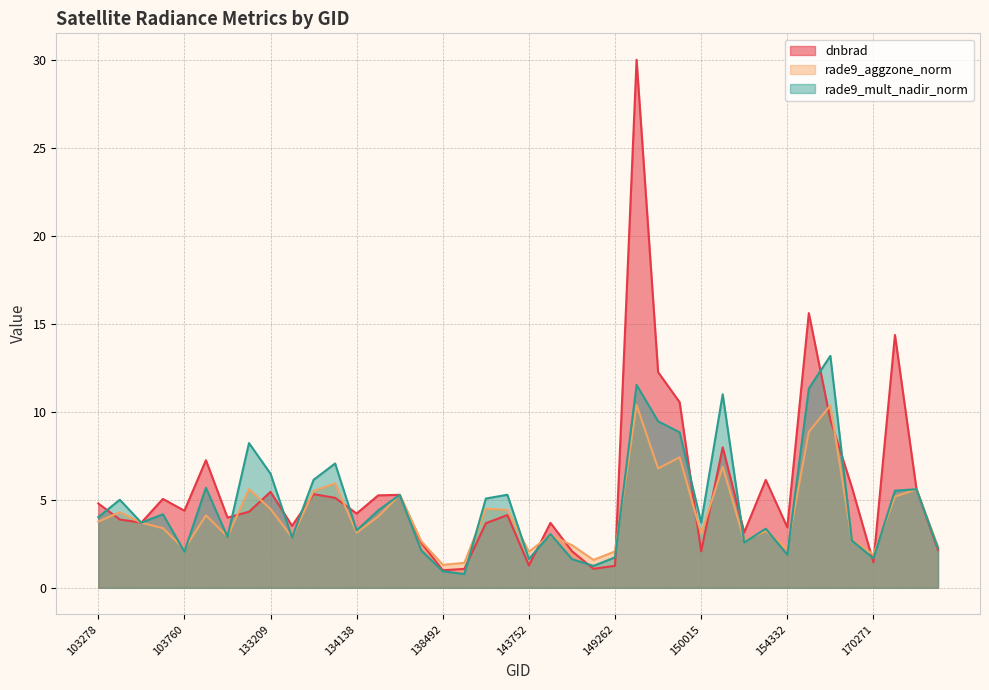

Between 104471 and 139866, which series saw the biggest shift?

rade9_mult_nadir_norm